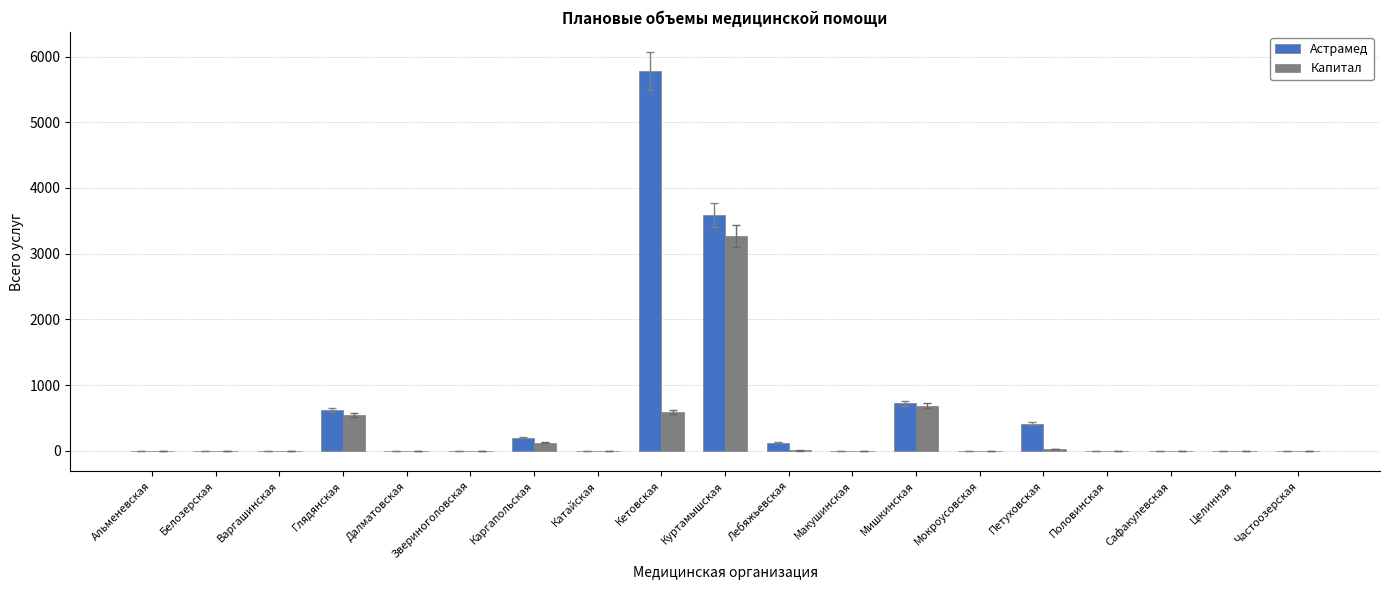

Is it true that Капитал equals 0 at Альменевская?

True